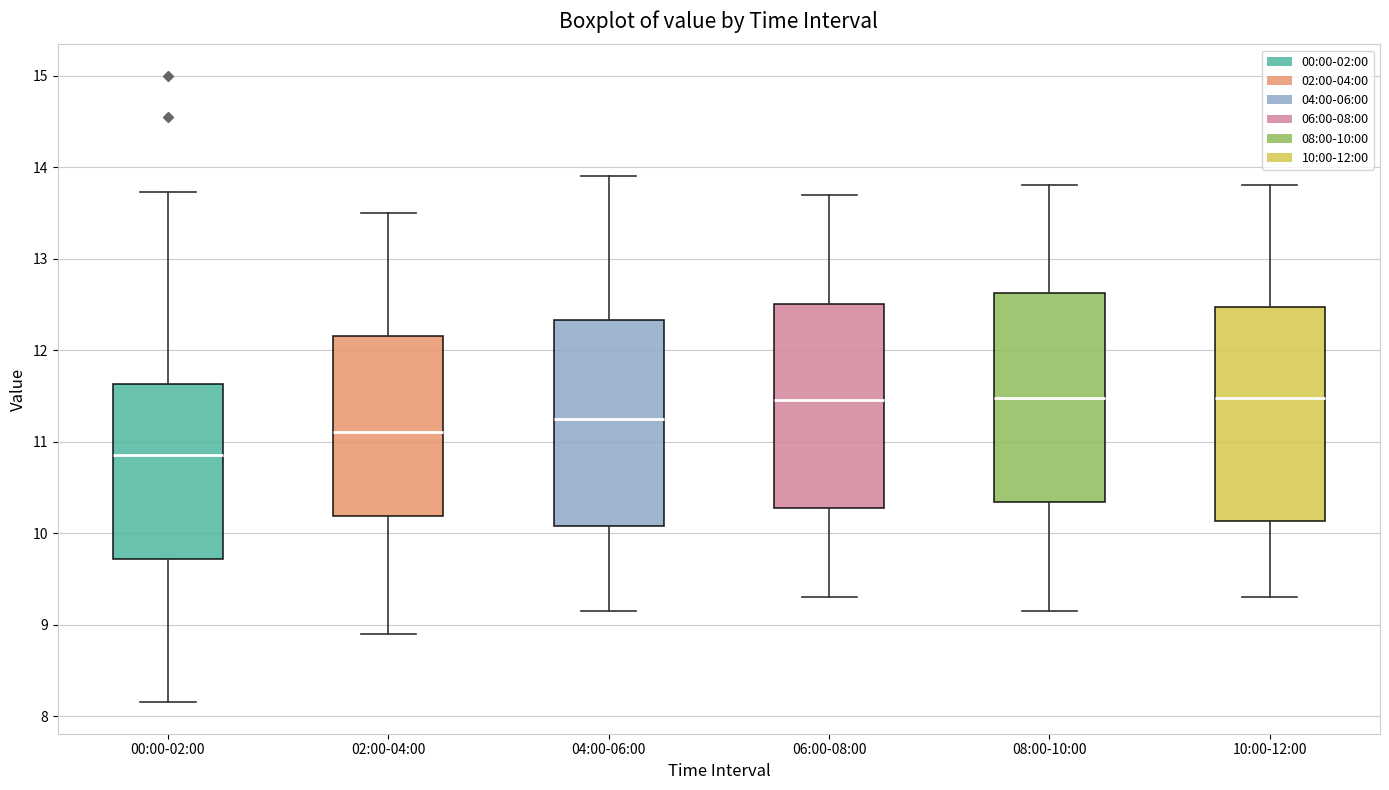

Reading left to right, transcribe this box plot: for each box, give where its median line is, the range the box spans, and where its two whiskers end, as read against the y-axis. The values are not printed on the chart, so give them approximately, as read against the axis.

00:00-02:00: median 10.9, box 9.7 to 11.6, whiskers 8.2 to 13.7
02:00-04:00: median 11.1, box 10.2 to 12.2, whiskers 8.9 to 13.5
04:00-06:00: median 11.3, box 10.1 to 12.3, whiskers 9.2 to 13.9
06:00-08:00: median 11.5, box 10.3 to 12.5, whiskers 9.3 to 13.7
08:00-10:00: median 11.5, box 10.3 to 12.6, whiskers 9.2 to 13.8
10:00-12:00: median 11.5, box 10.1 to 12.5, whiskers 9.3 to 13.8